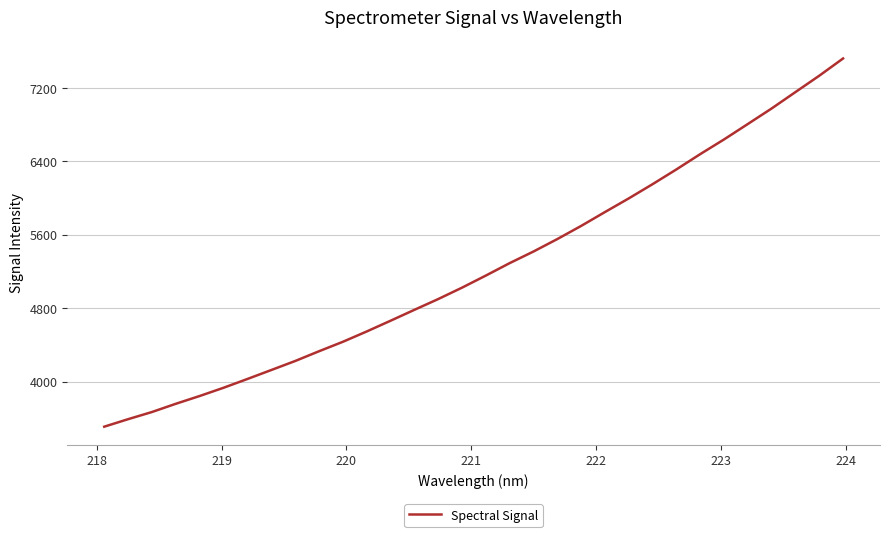

What is the minimum value shown in the chart?

3507.4